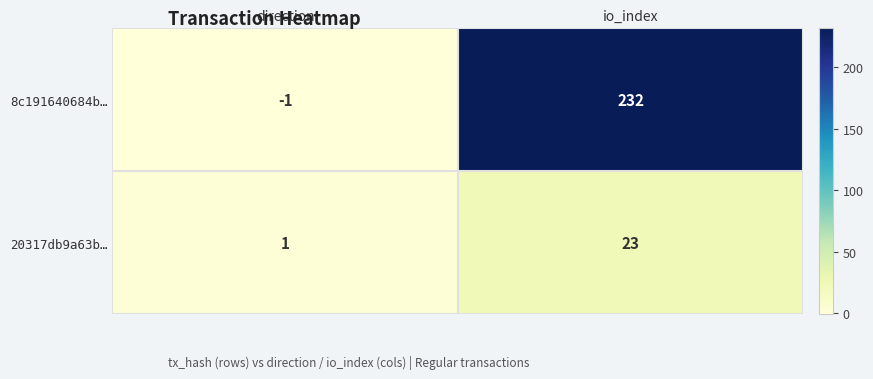

How many positive values does the 8c191640684b… series have?

1